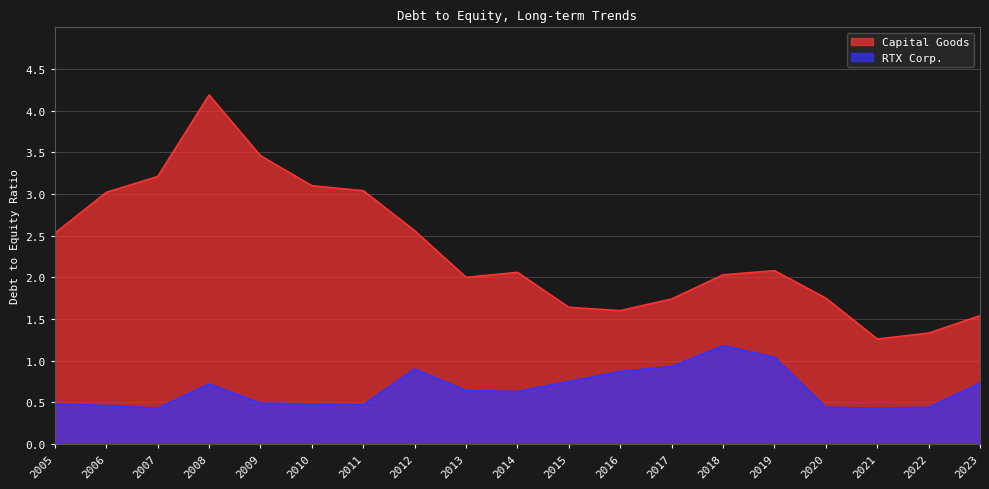

Is it true that Capital Goods equals 1.9 at 2007?

False